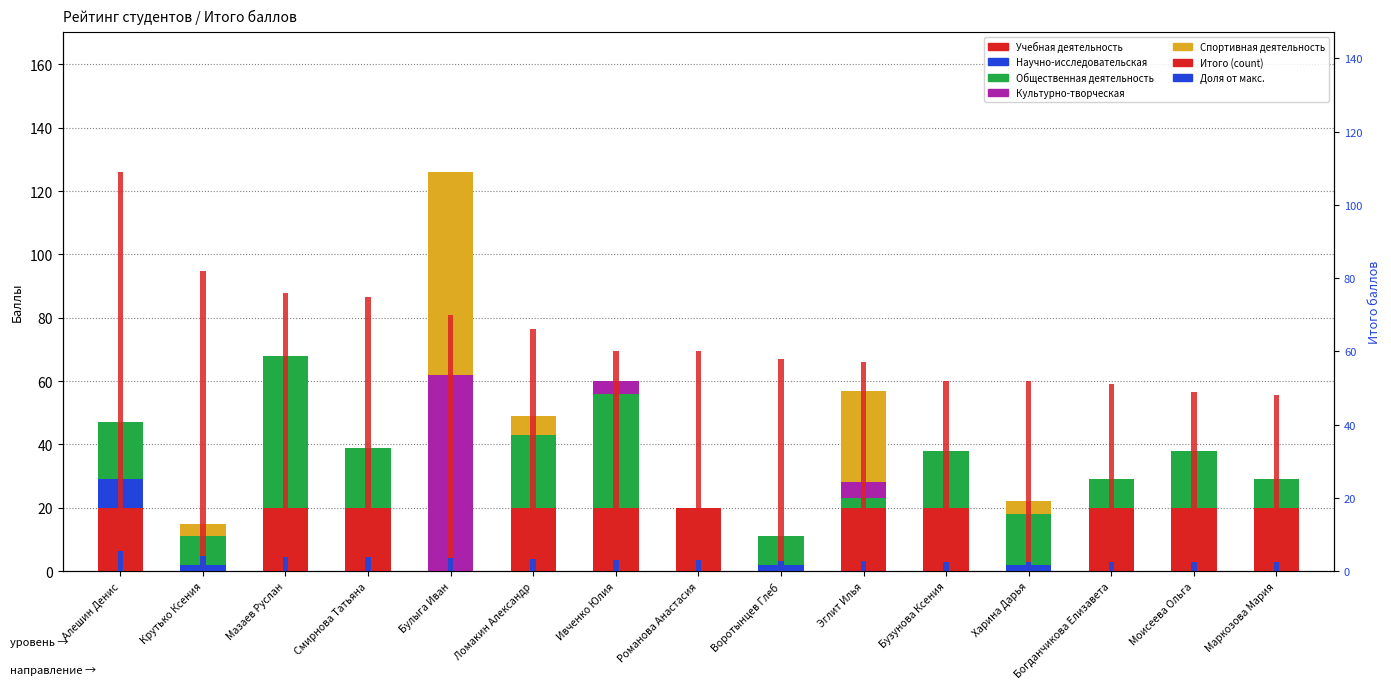

How many data points in Общественная деятельность are above 16?

7